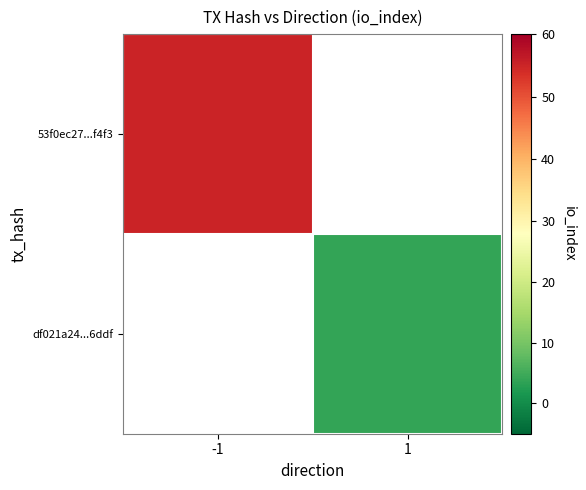

How many values in 53f0ec27...f4f3 are above zero?

1